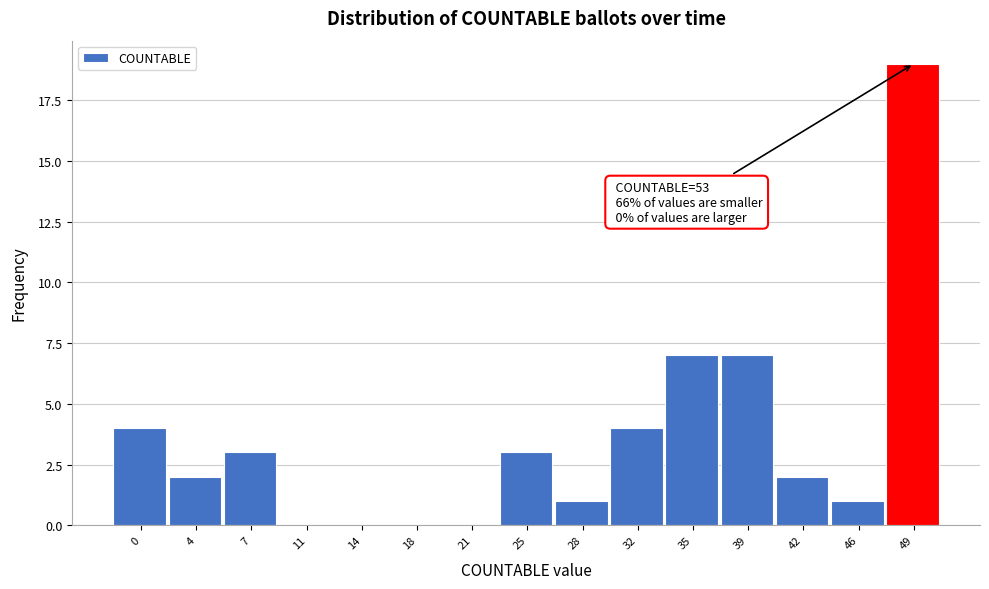

Reading left to right, what are all the values shown in this chart?

0=4	4=2	7=3	11=0	14=0	18=0	21=0	25=3	28=1	32=4	35=7	39=7	42=2	46=1	49=19